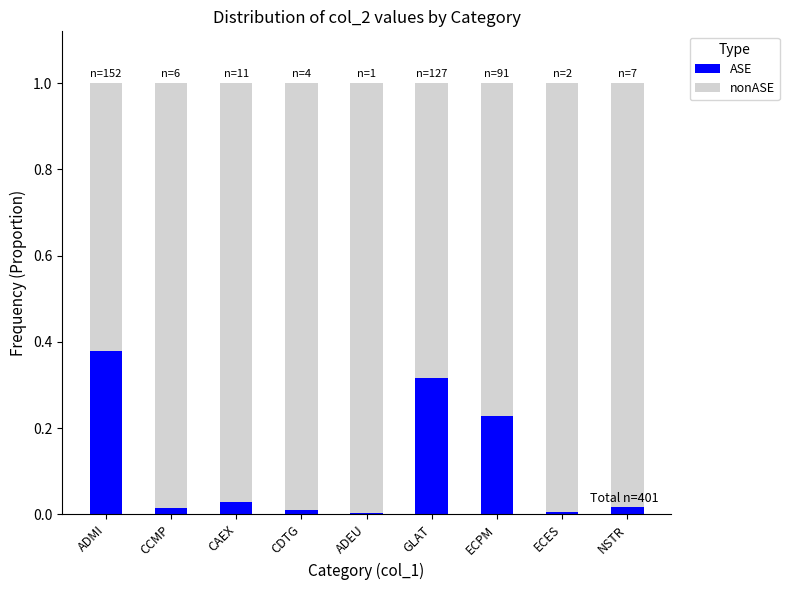

The ASE series shows 0.0 at CDTG. True or false?

True